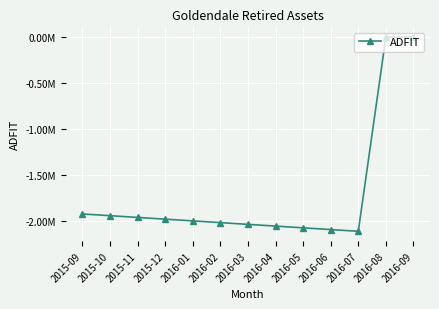

Does the chart have visible grid lines?

Yes